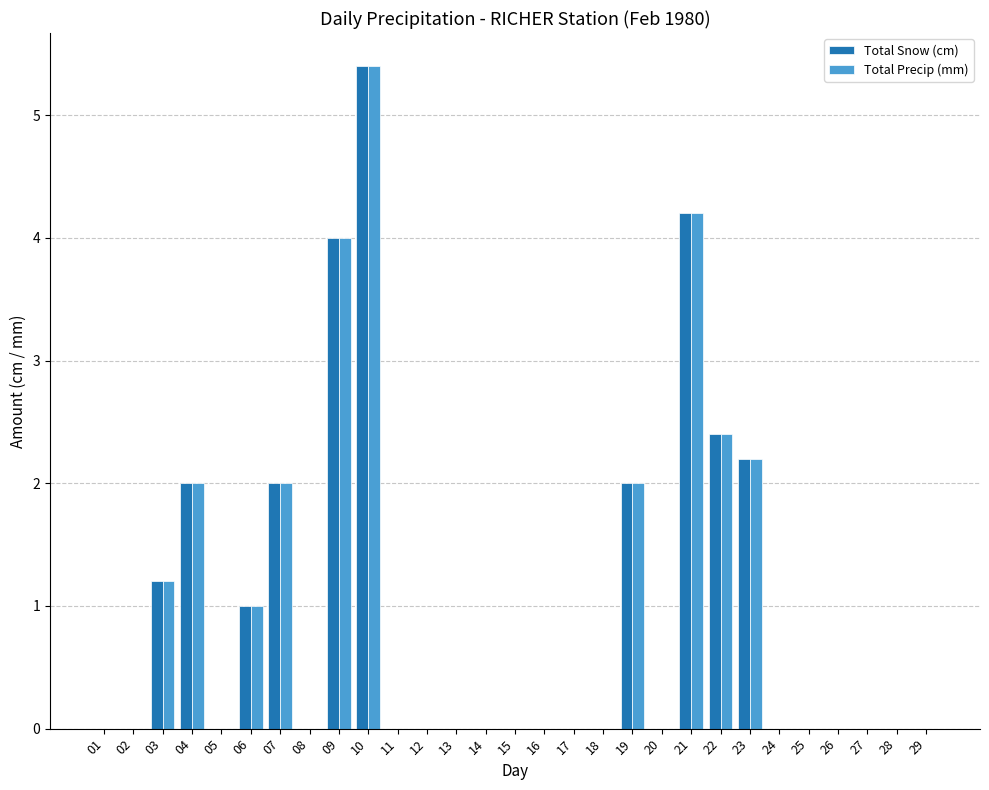

What is the sum of all Total Precip (mm) values?

26.4